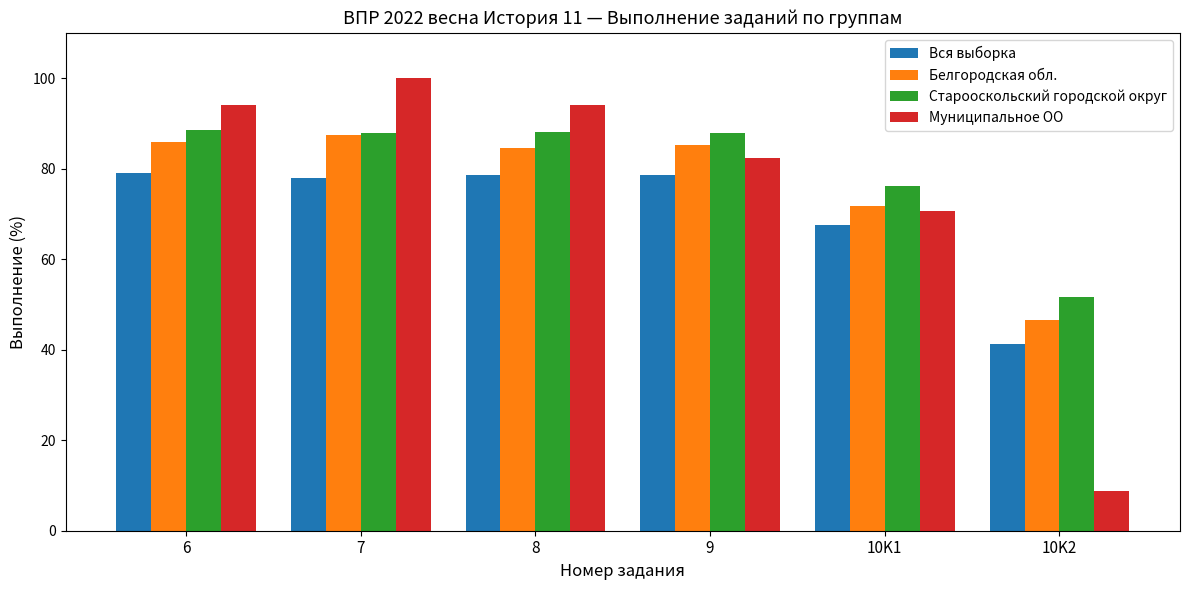

At which label is Старооскольский городской округ closest to 70?

10K1